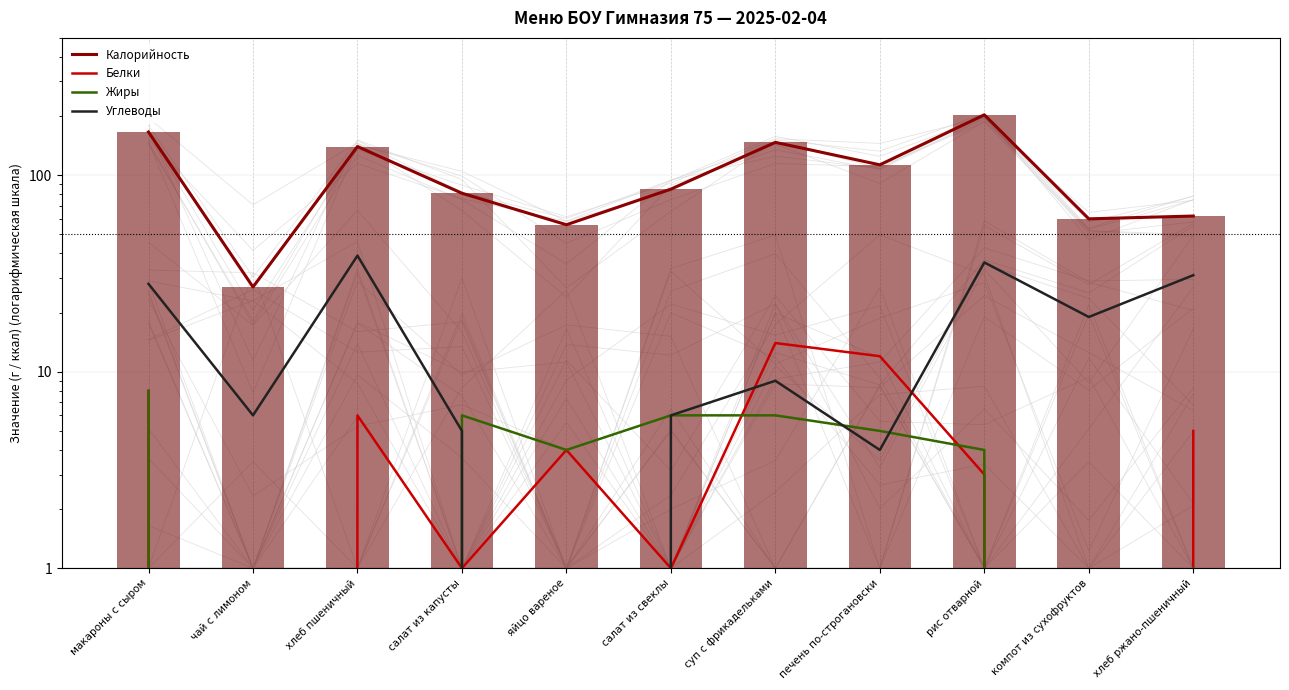

Where is Жиры nearest to the value 4?

яйцо вареное